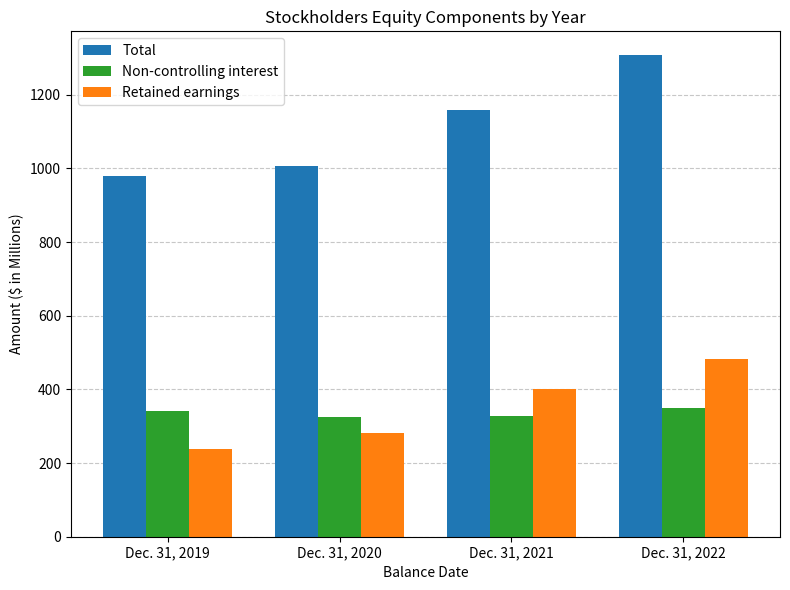

What is the sum of the Total values at Dec. 31, 2019 and Dec. 31, 2022?

2286.9